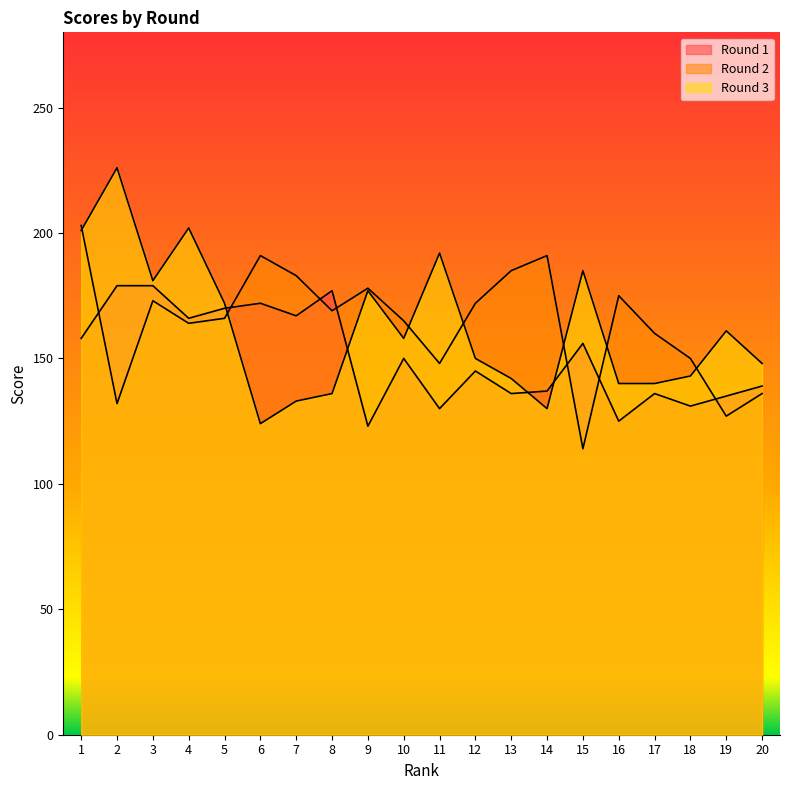

What is the total value across all series at 2?

537